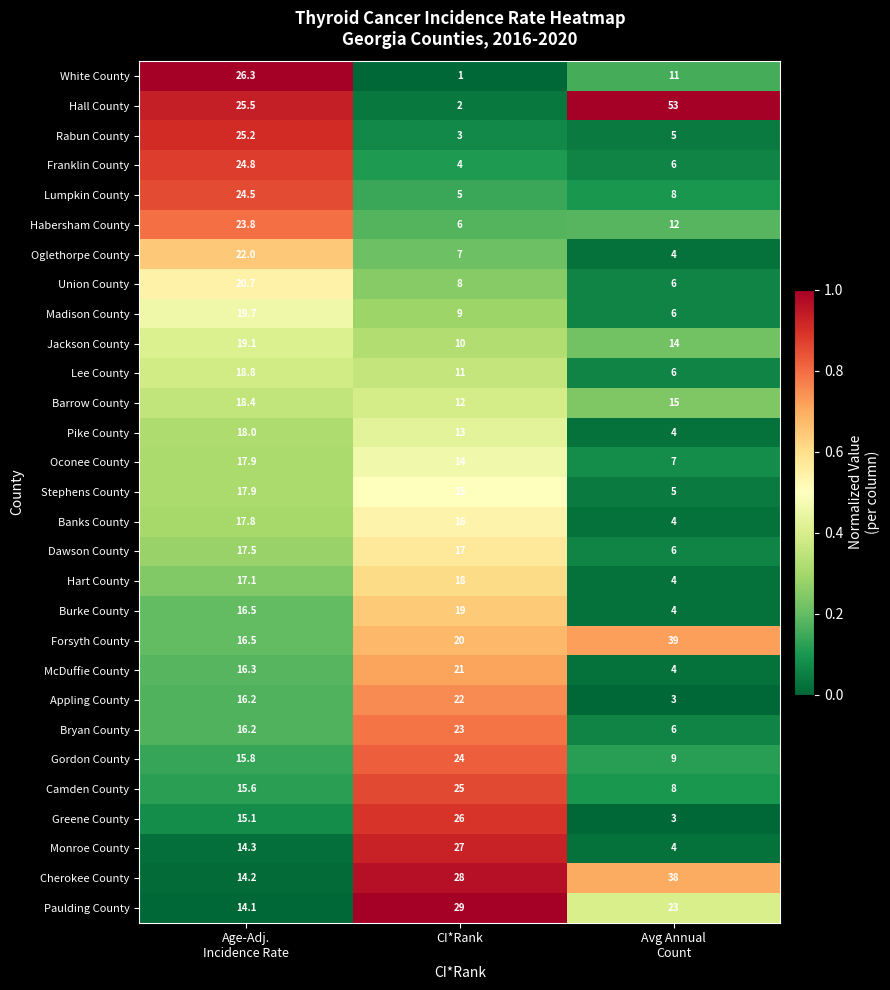

Is it true that Franklin County equals 4.0 at CI*Rank?

True